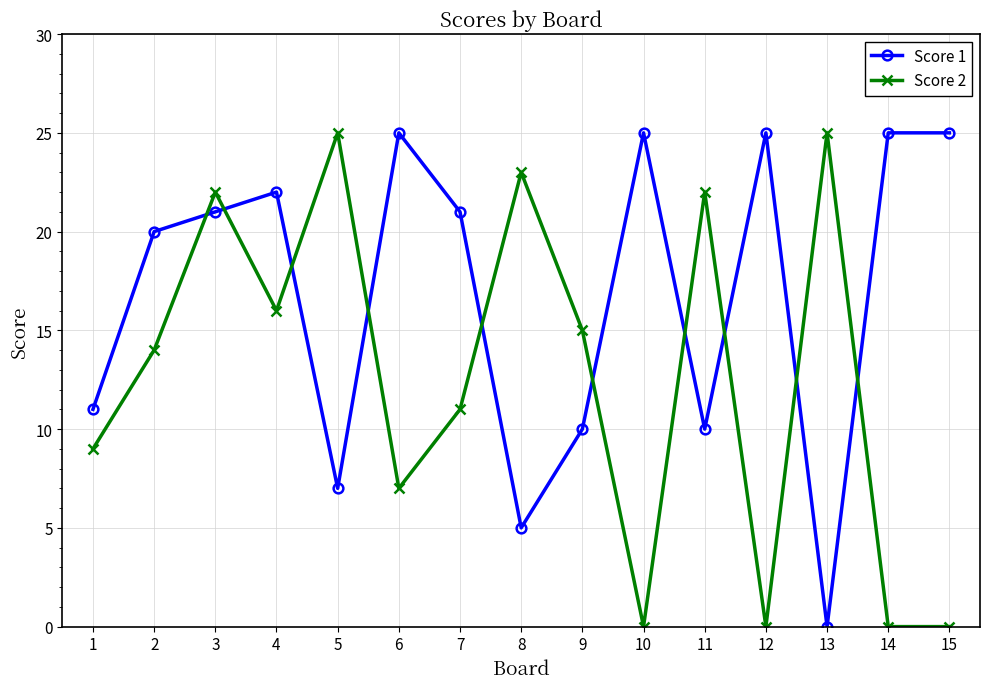

How many series are shown in this chart?

2